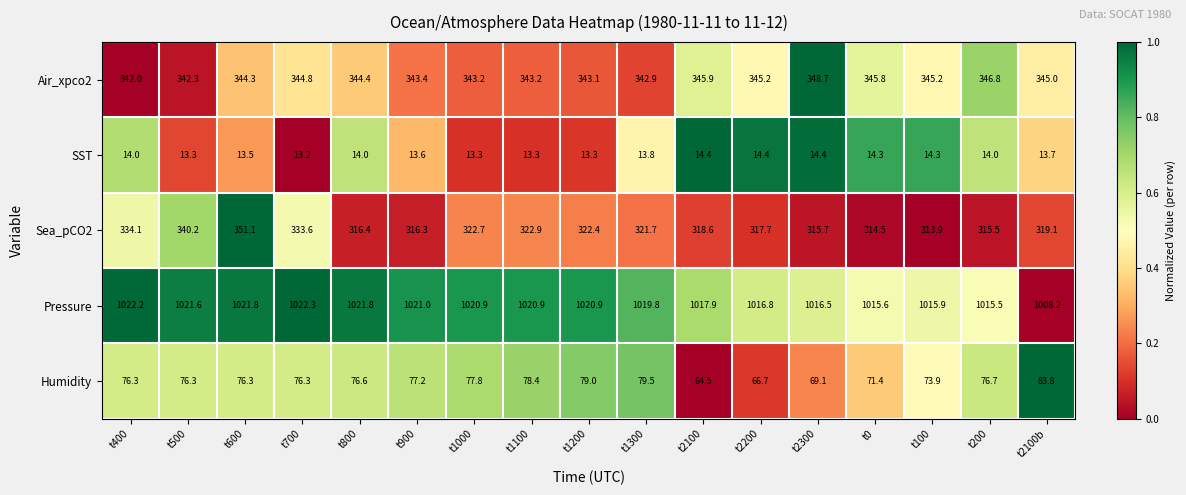

What is the difference between the highest and lowest values at t2300?

1002.1